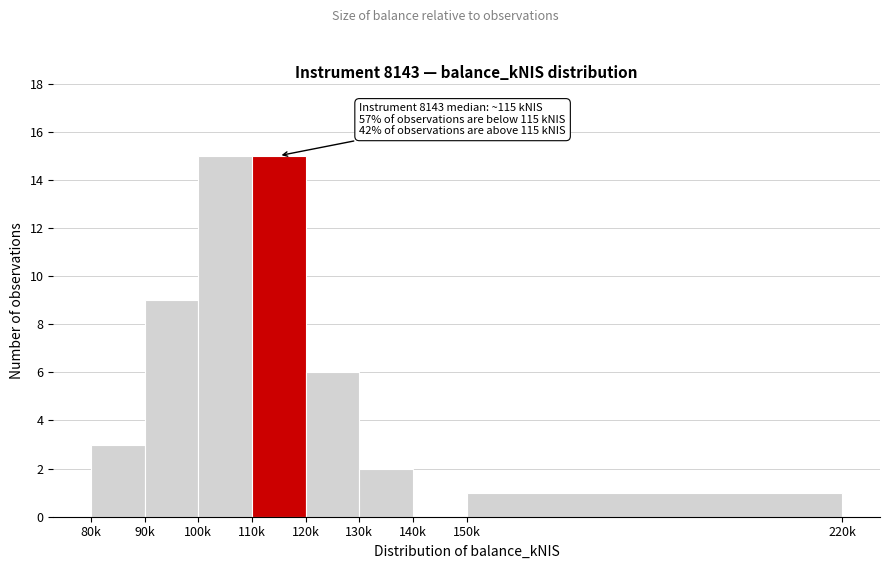

Reading right to left, transcribe all the data shown in this chart.

150k=1	140k=0	130k=2	120k=6	110k=15	100k=15	90k=9	80k=3